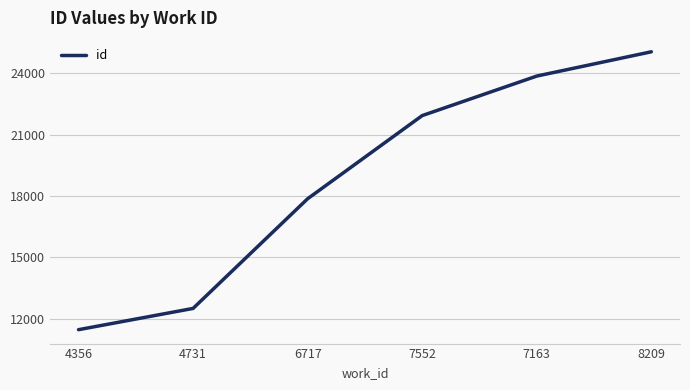

Is it true that the value at 4356 is 11460?

True